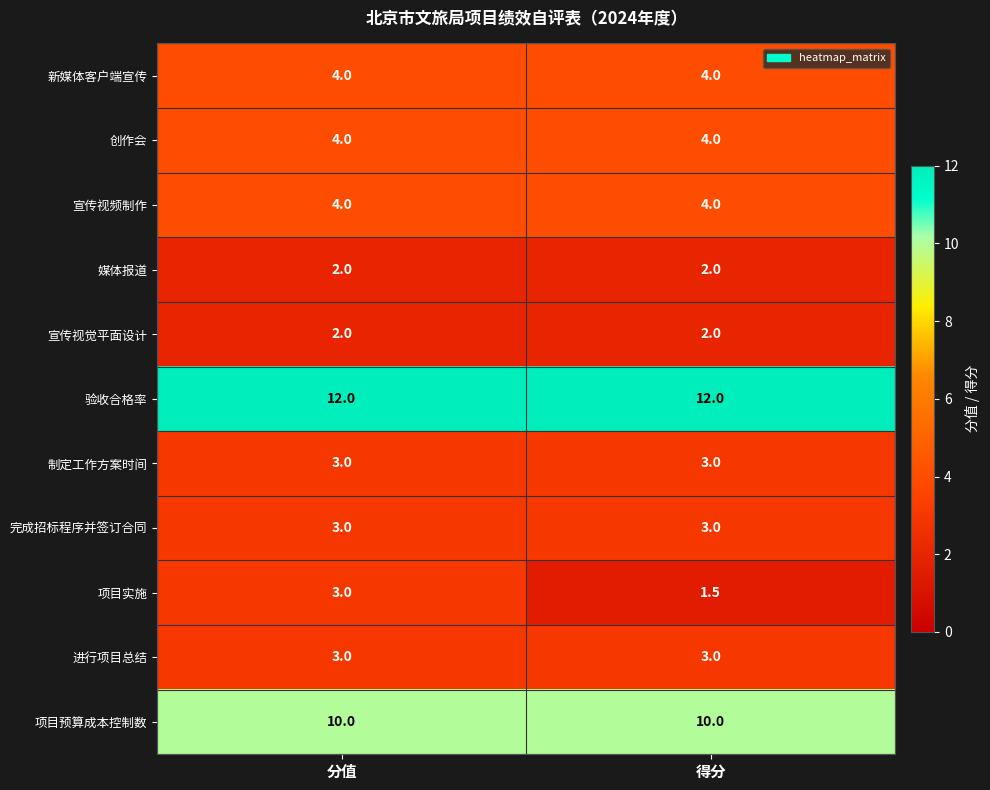

Reading left to right, extract all data points from this chart.

新媒体客户端宣传: 4.0	4.0
创作会: 4.0	4.0
宣传视频制作: 4.0	4.0
媒体报道: 2.0	2.0
宣传视觉平面设计: 2.0	2.0
验收合格率: 12.0	12.0
制定工作方案时间: 3.0	3.0
完成招标程序并签订合同: 3.0	3.0
项目实施: 3.0	1.5
进行项目总结: 3.0	3.0
项目预算成本控制数: 10.0	10.0